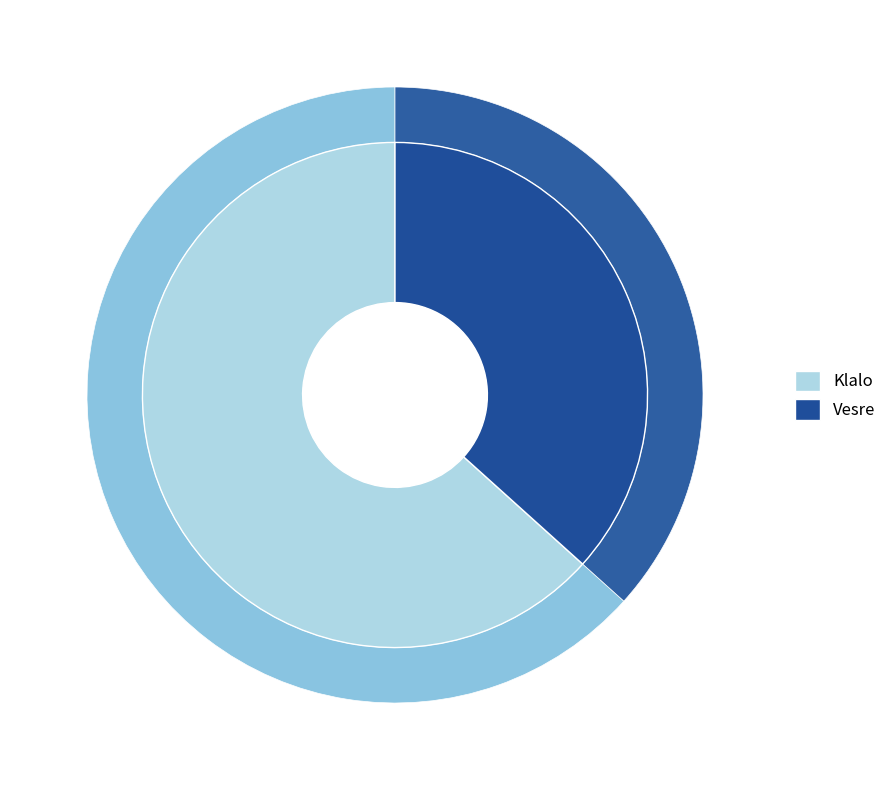

To the nearest percent, what percentage of the pie is Vesre?

37%